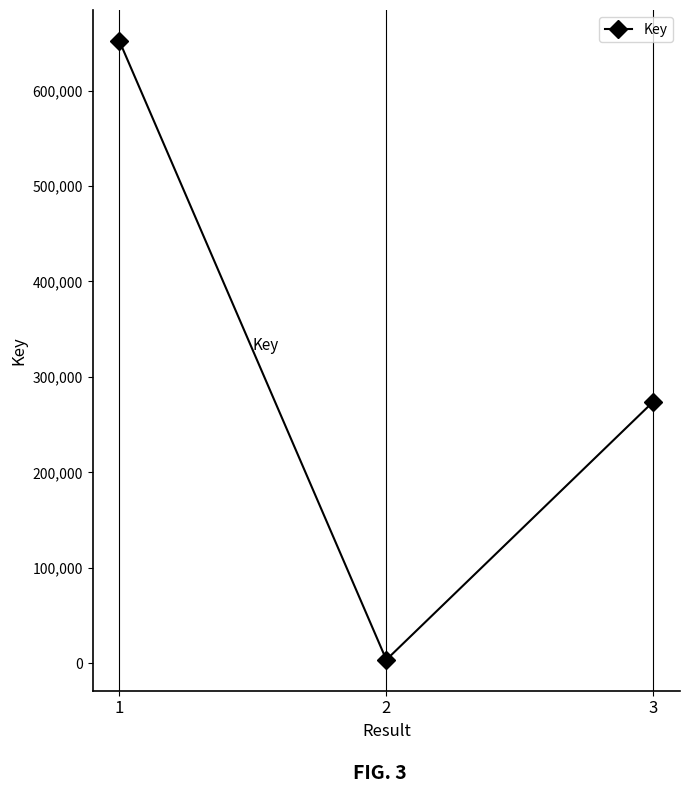

List the labels in order of value, smallest first.

2, 3, 1